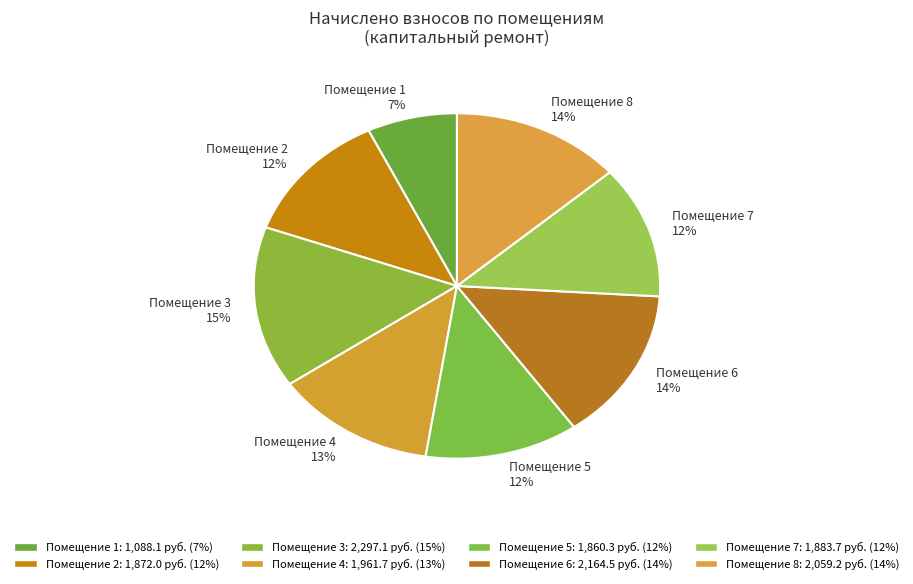

Is there a majority slice in this chart?

No